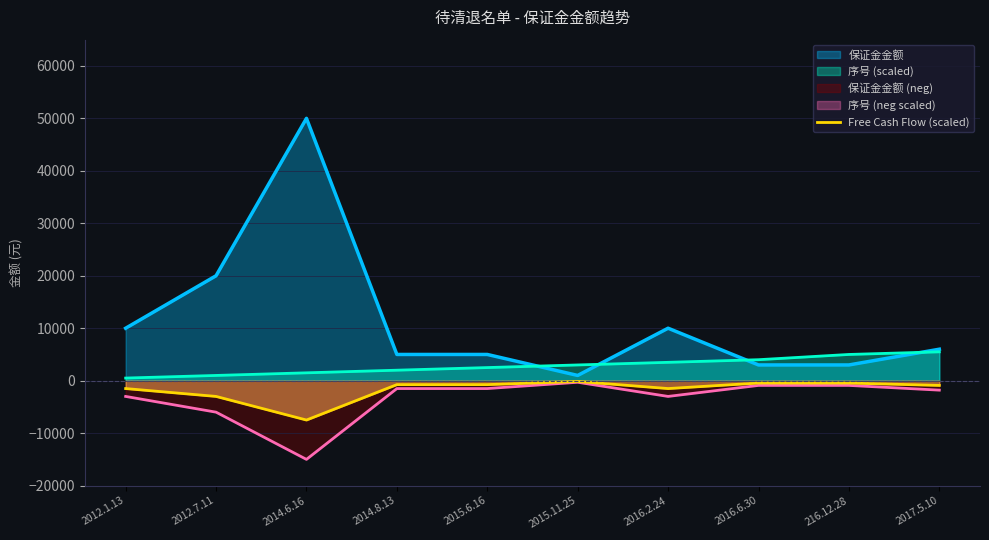

At which label does the data first exceed -750?

2015.11.25